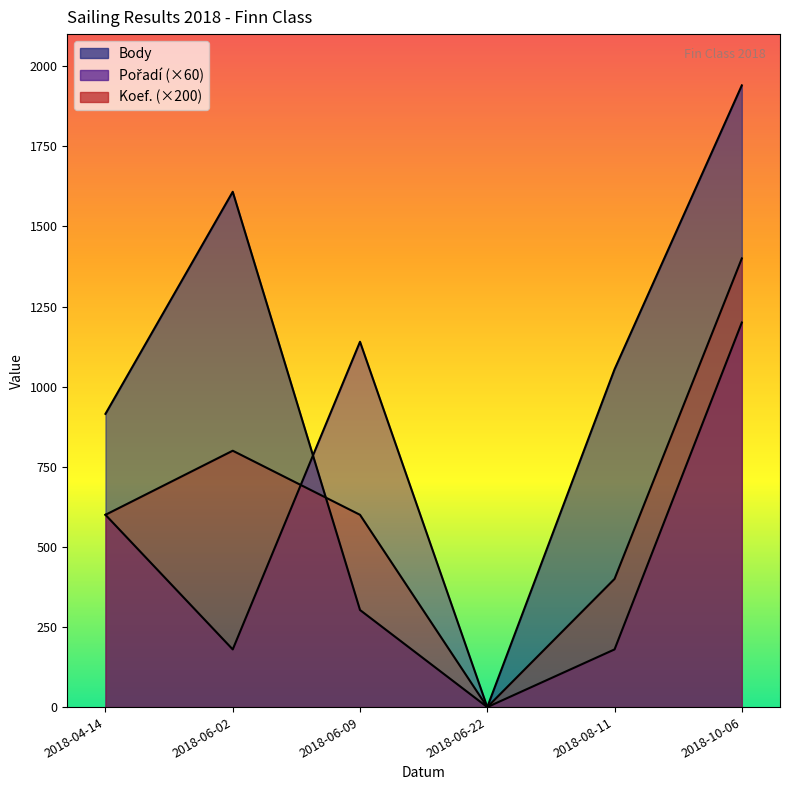

Reading left to right, transcribe all the data shown in this chart.

Body: 2018-04-14=915	2018-06-02=1608	2018-06-09=303	2018-06-22=0	2018-08-11=1054	2018-10-06=1940
Pořadí: 2018-04-14=600	2018-06-02=180	2018-06-09=1140	2018-06-22=0	2018-08-11=180	2018-10-06=1200
Koef.: 2018-04-14=600	2018-06-02=800	2018-06-09=600	2018-06-22=0	2018-08-11=400	2018-10-06=1400